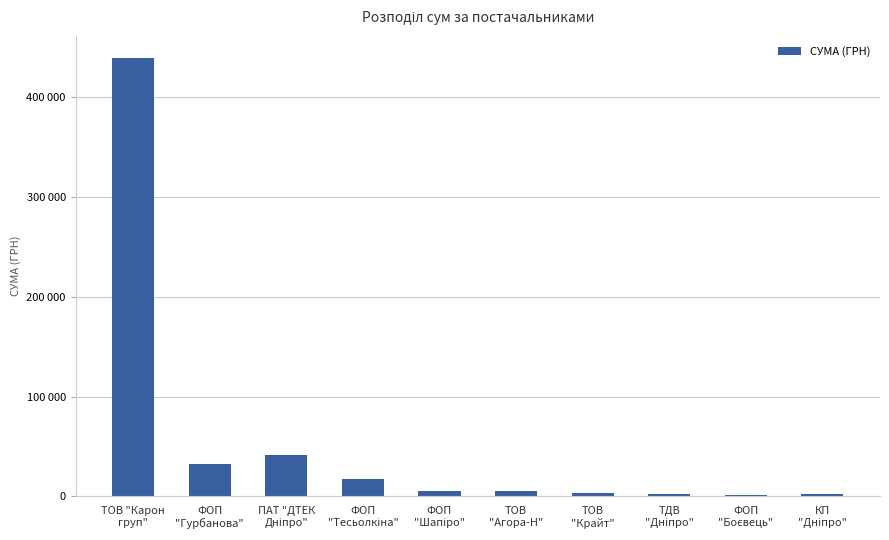

The chart shows a value of 659994.7 at ТОВ "Карон
груп". True or false?

False